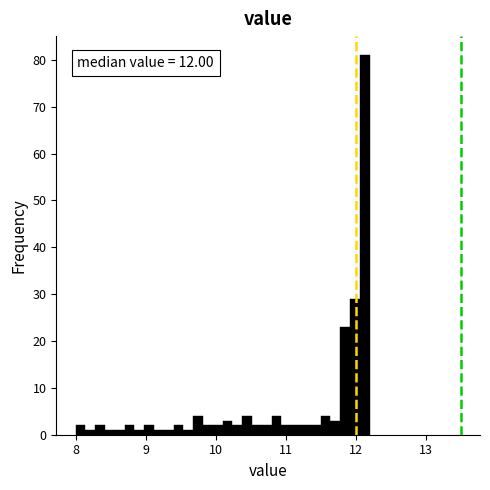

Around what value on the x-axis is the tallest bar? Give the approximate position of its centre, as read against the axis.

12.1